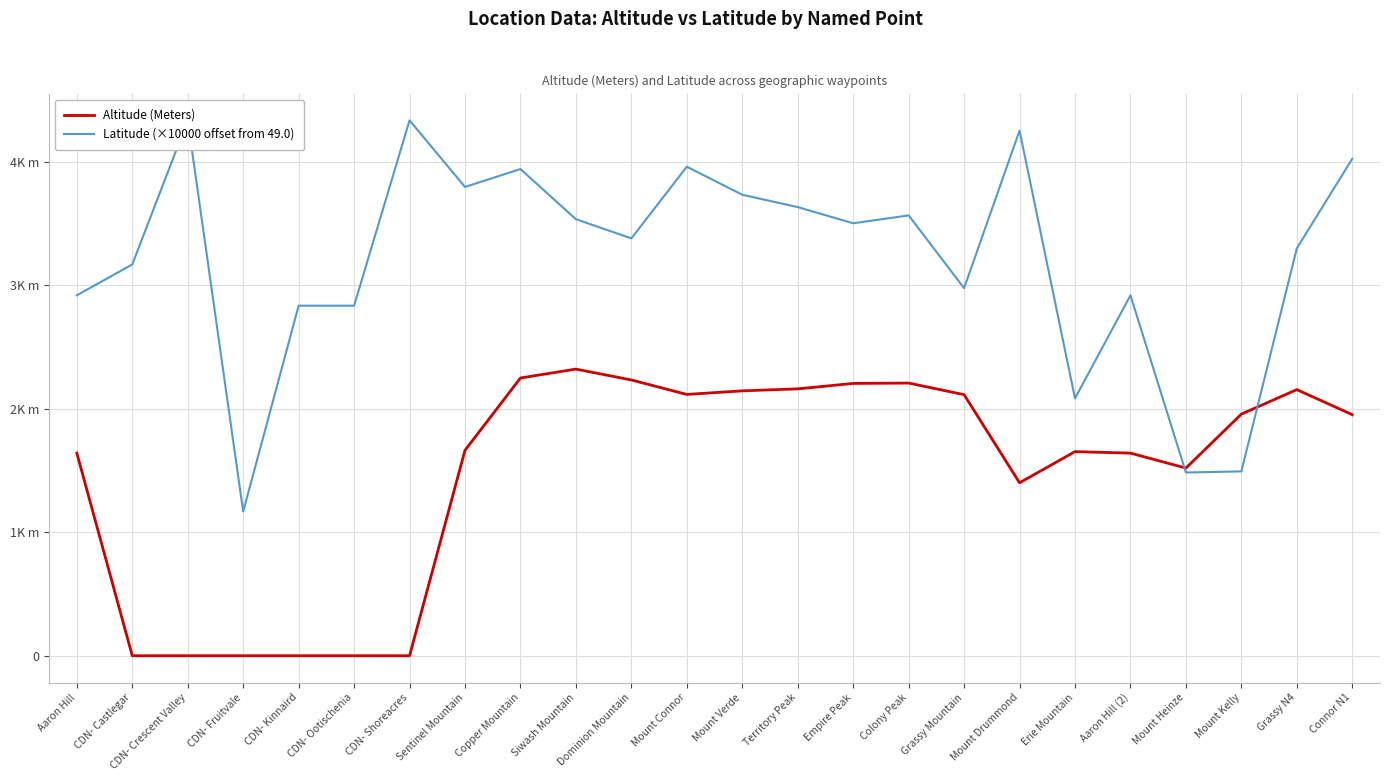

List the series in order of their overall mean, lowest first.

Altitude (Meters), Latitude (×10000 offset from 49.0)